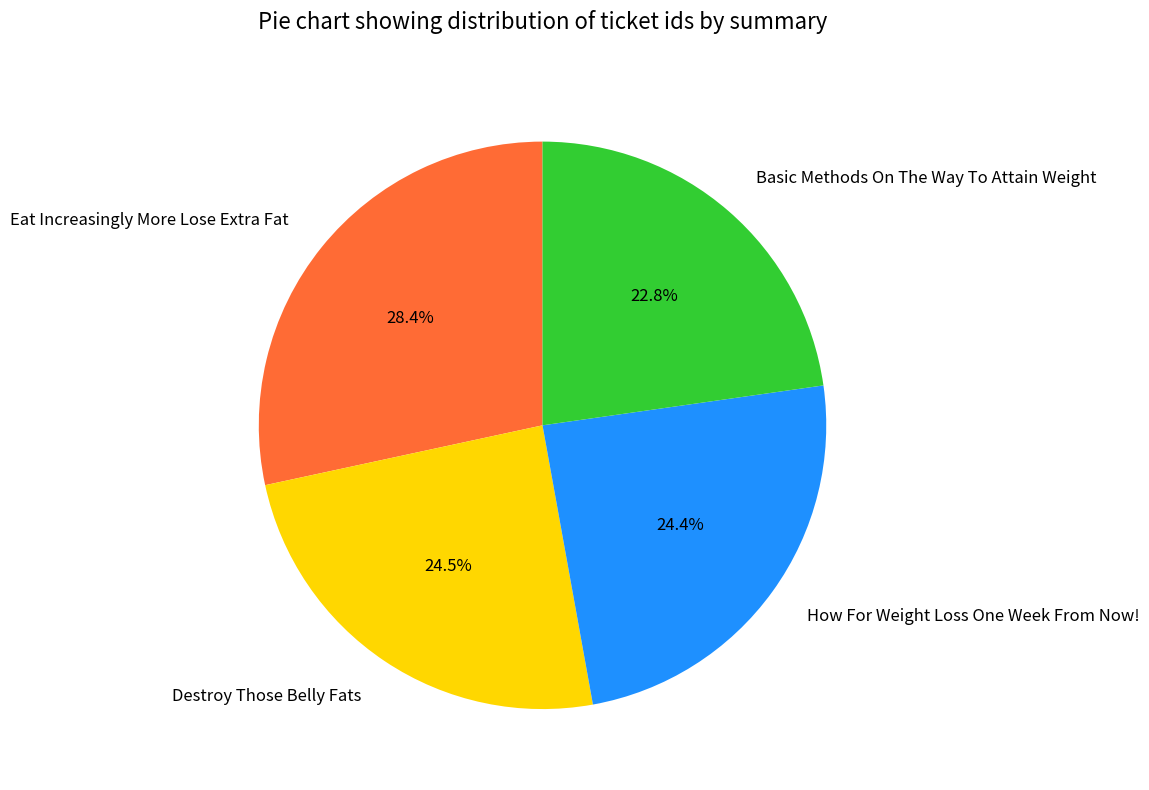

Which slice is the largest?

Eat Increasingly More Lose Extra Fat